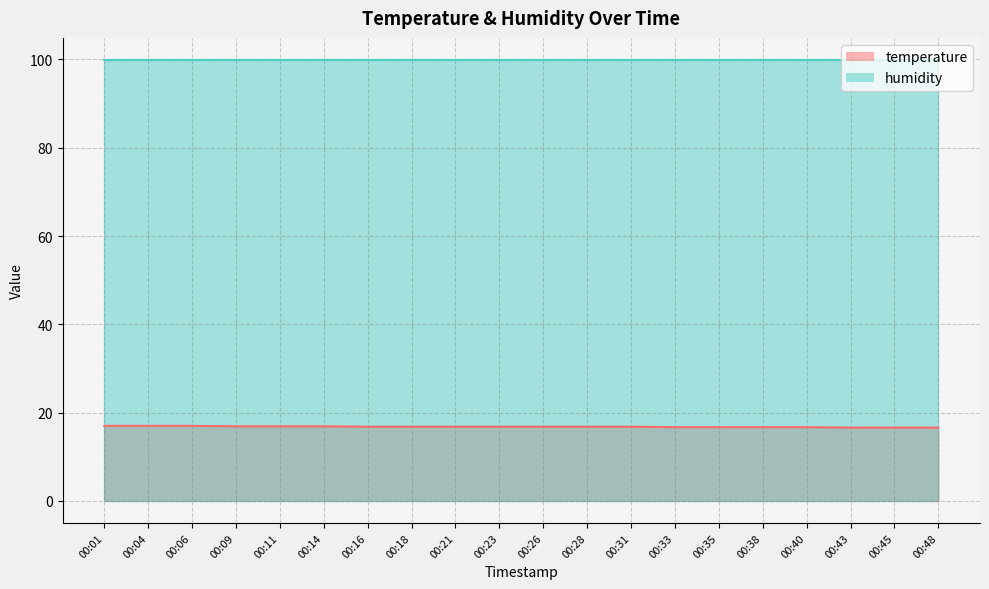

The chart shows a value of 16.7 at 00:35. True or false?

True